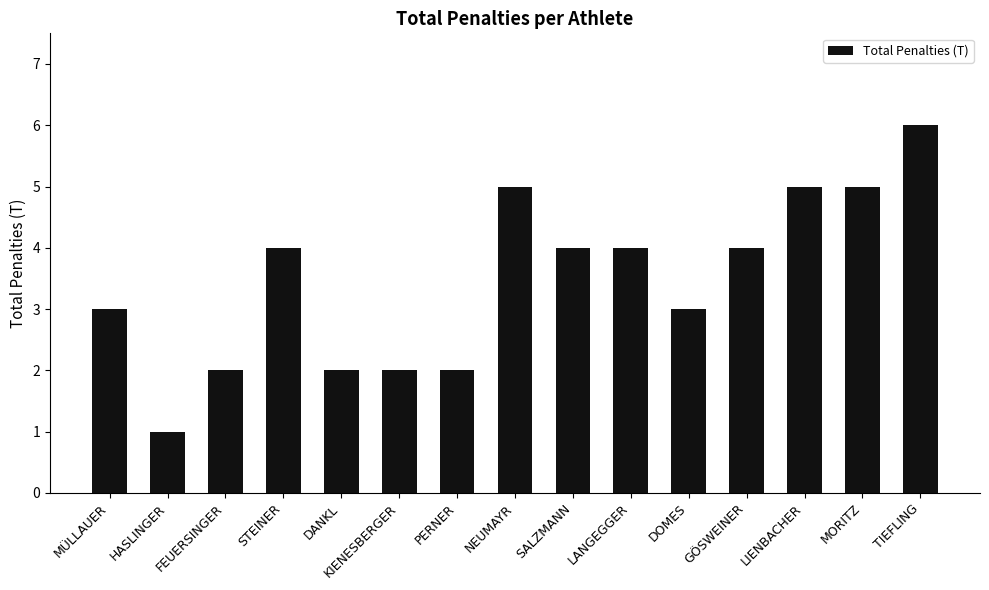

How many data points are less than 4?

7